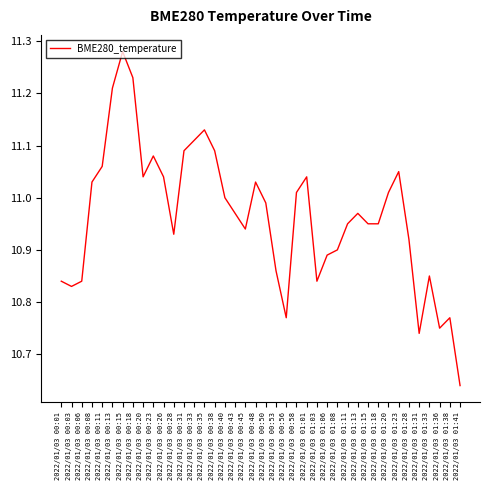

What is the ratio of the value at 2022/01/03 01:11 to the value at 2022/01/03 00:20?

1.0